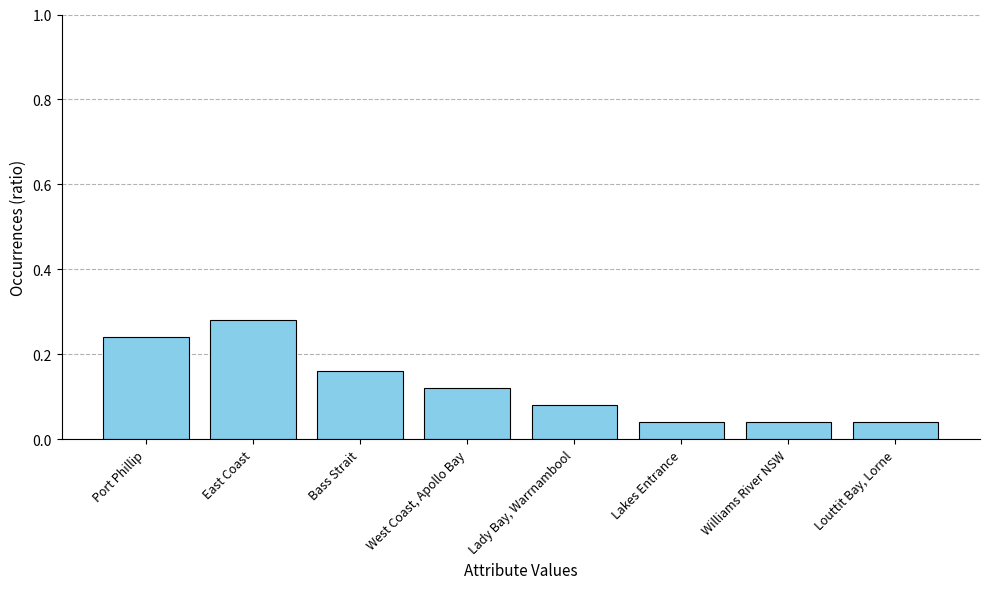

The value at Lady Bay, Warrnambool is 0.0. True or false?

False